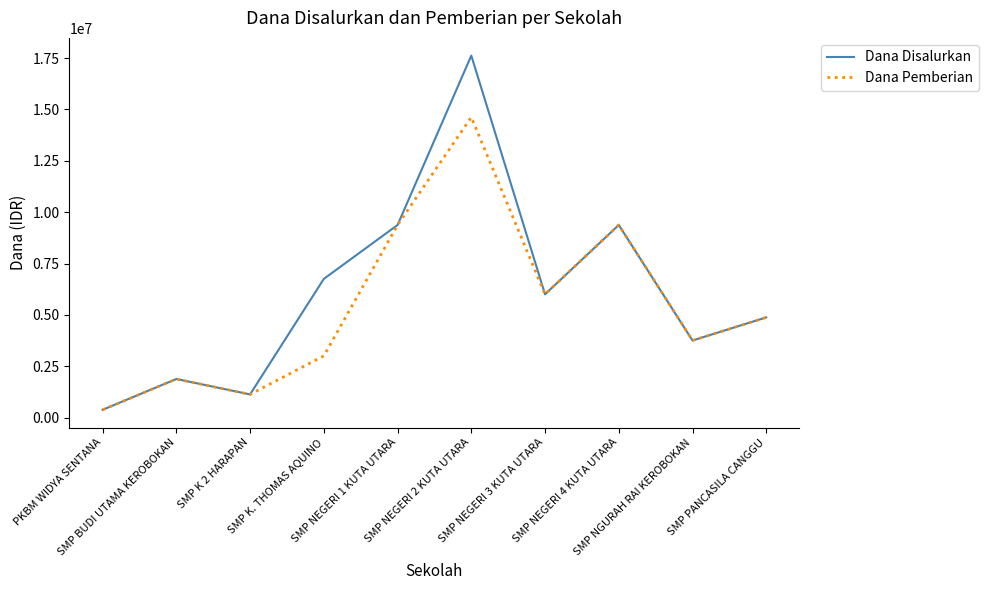

True or false: Dana Disalurkan has a value of 10734223 at SMP NEGERI 3 KUTA UTARA.

False